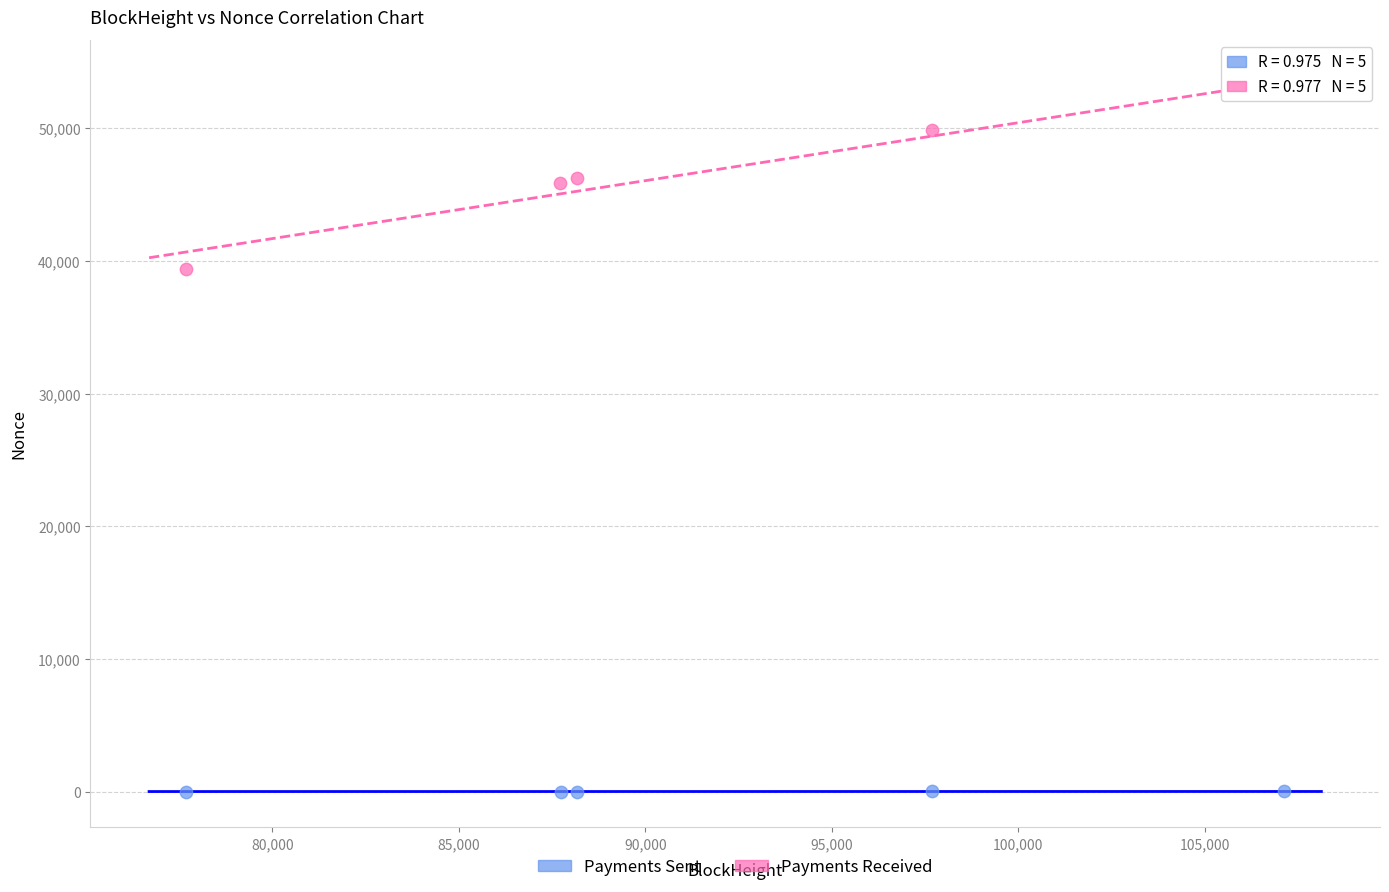

Which series reaches the minimum Y coordinate?

Payments Sent